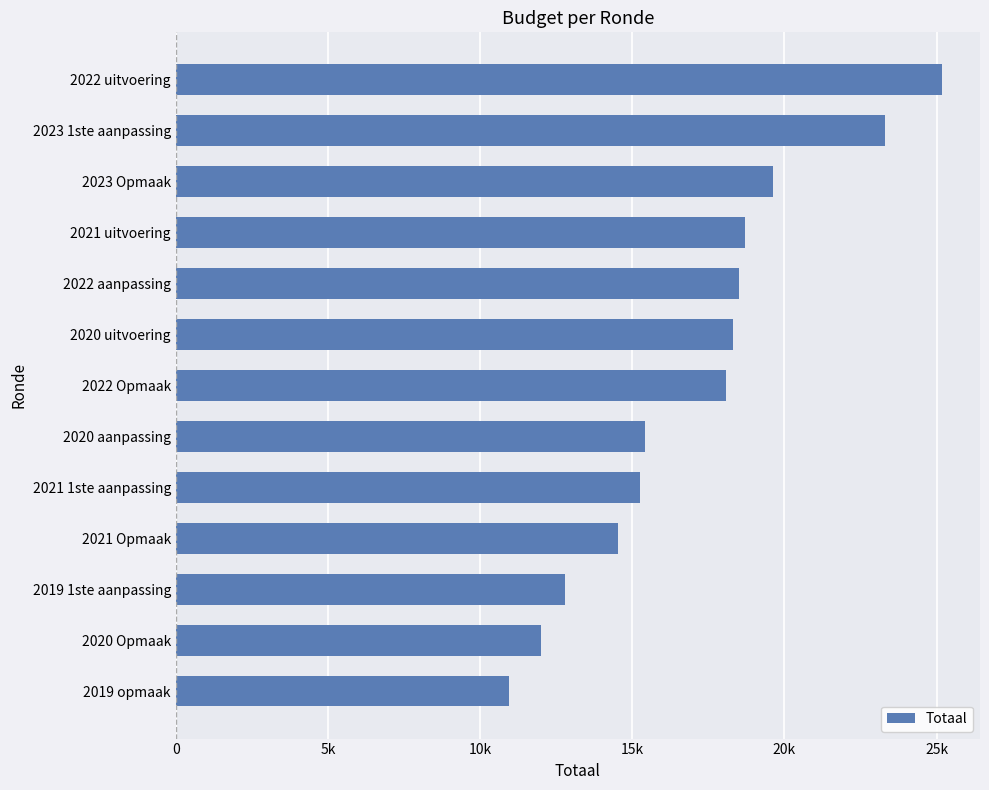

Does the chart contain any negative values?

No